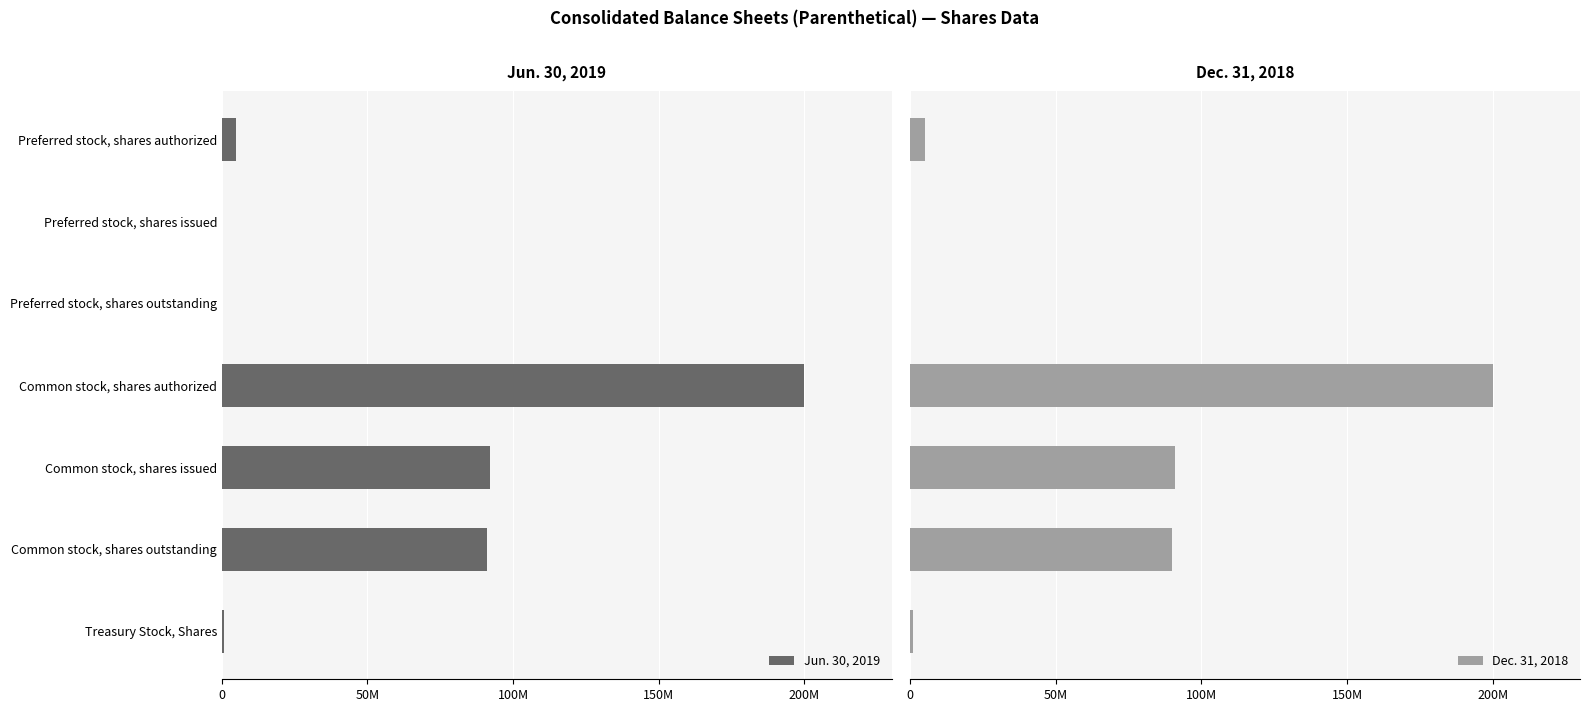

At 50M, list the series in order from smallest to largest.

Jun. 30, 2019, Dec. 31, 2018